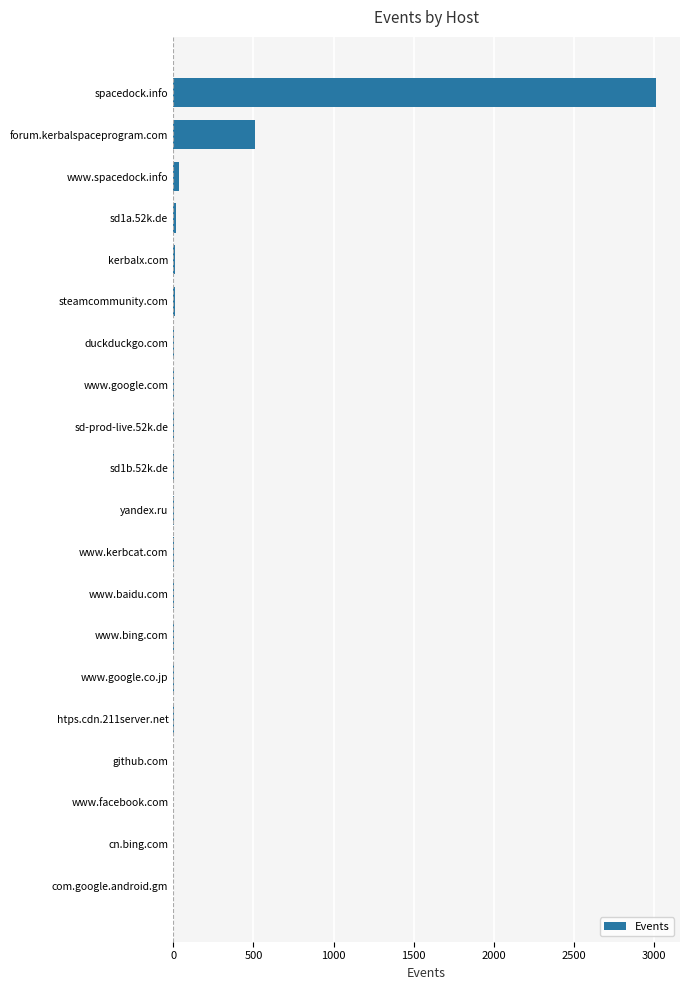

Count the number of data series in this chart.

1